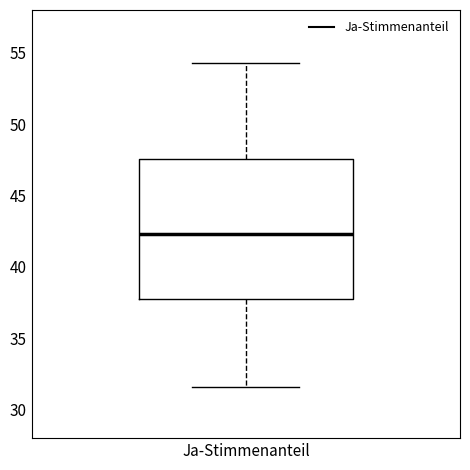

Transcribe this box plot: give where the median line is, the range the box spans, and where the two whiskers end, as read against the y-axis. The values are not printed on the chart, so give them approximately, as read against the axis.

median 42.5, box 37.5 to 47.5, whiskers 31.5 to 54.5